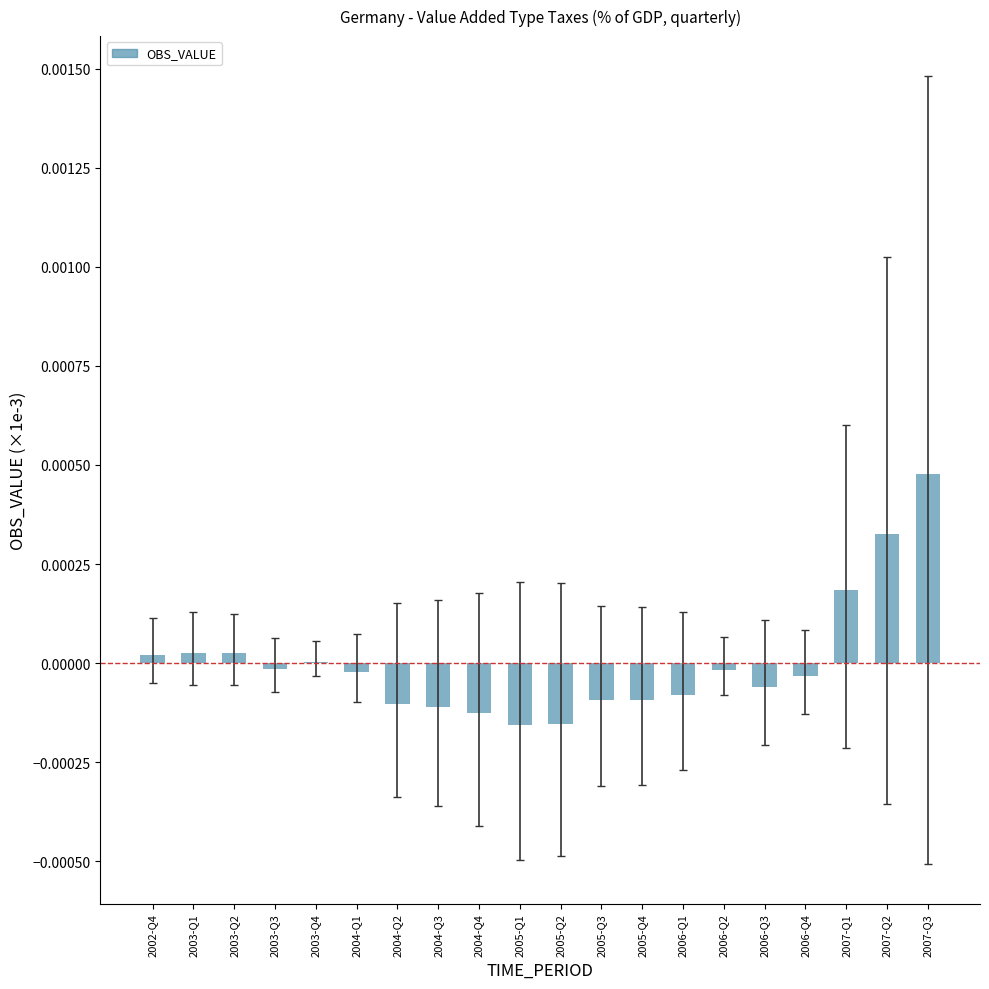

Between 2005-Q4 and 2004-Q3, which is larger?

2005-Q4